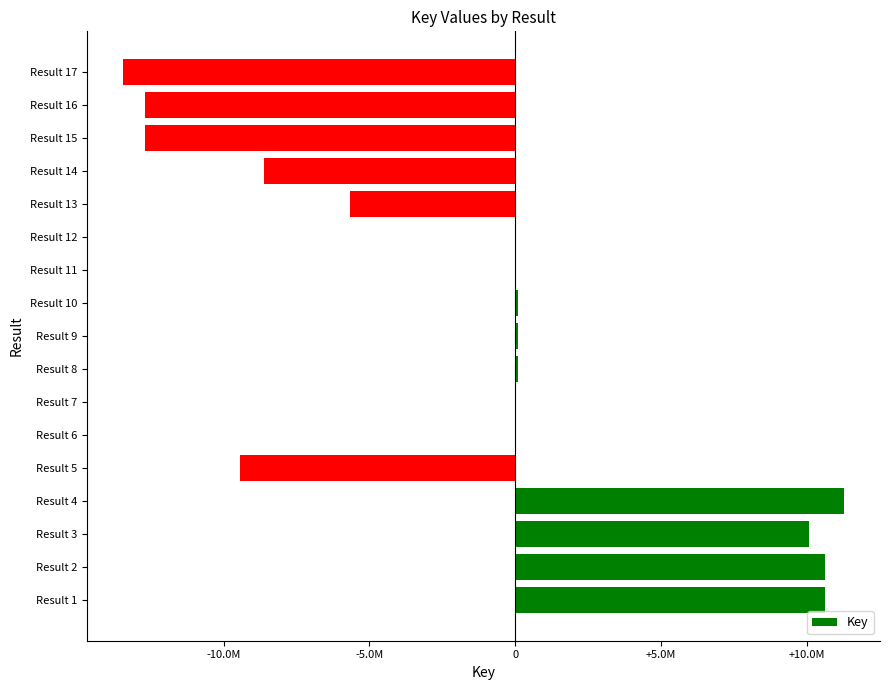

Are the bars horizontal?

Yes